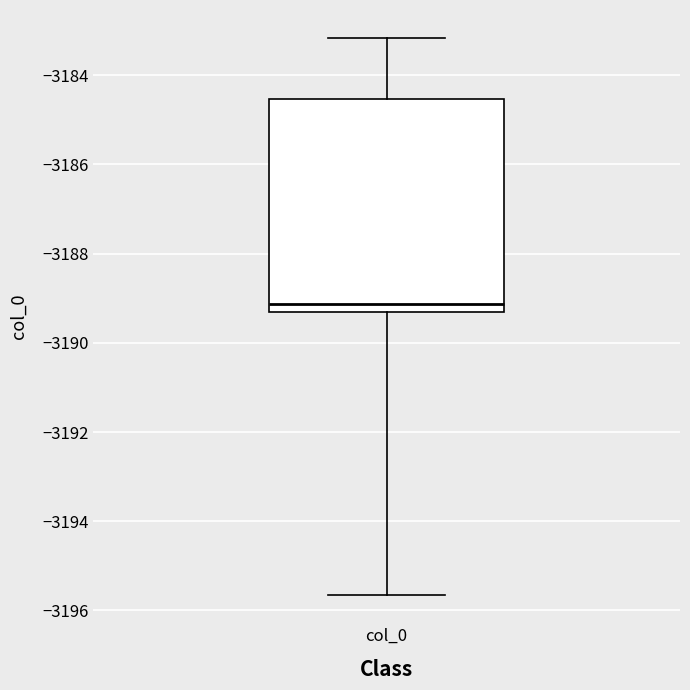

Transcribe this box plot: give where the median line is, the range the box spans, and where the two whiskers end, as read against the y-axis. The values are not printed on the chart, so give them approximately, as read against the axis.

median -3189.2, box -3189.4 to -3184.6, whiskers -3195.6 to -3183.2